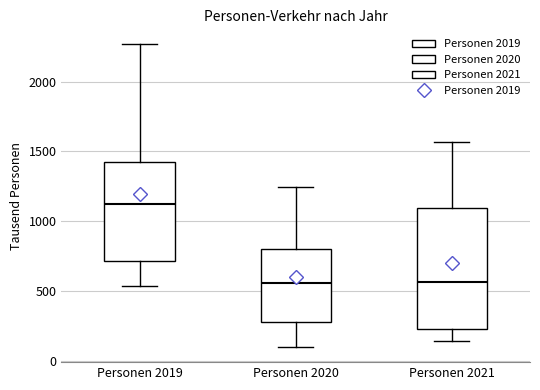

Reading left to right, read every box against the y-axis: the position of its median line, the range the box covers, and the ends of its whiskers. The values are not printed on the chart, so give them approximately, as read against the axis.

Personen 2019: median 1150, box 700 to 1450, whiskers 550 to 2250
Personen 2020: median 550, box 300 to 800, whiskers 100 to 1250
Personen 2021: median 550, box 250 to 1100, whiskers 150 to 1550